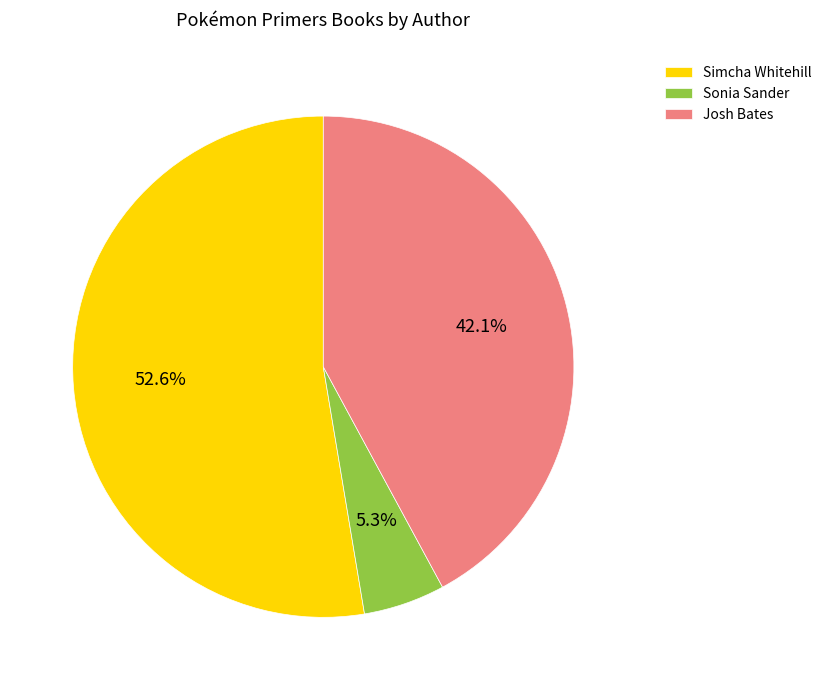

What is the total percentage of Josh Bates and Sonia Sander?

47.4%